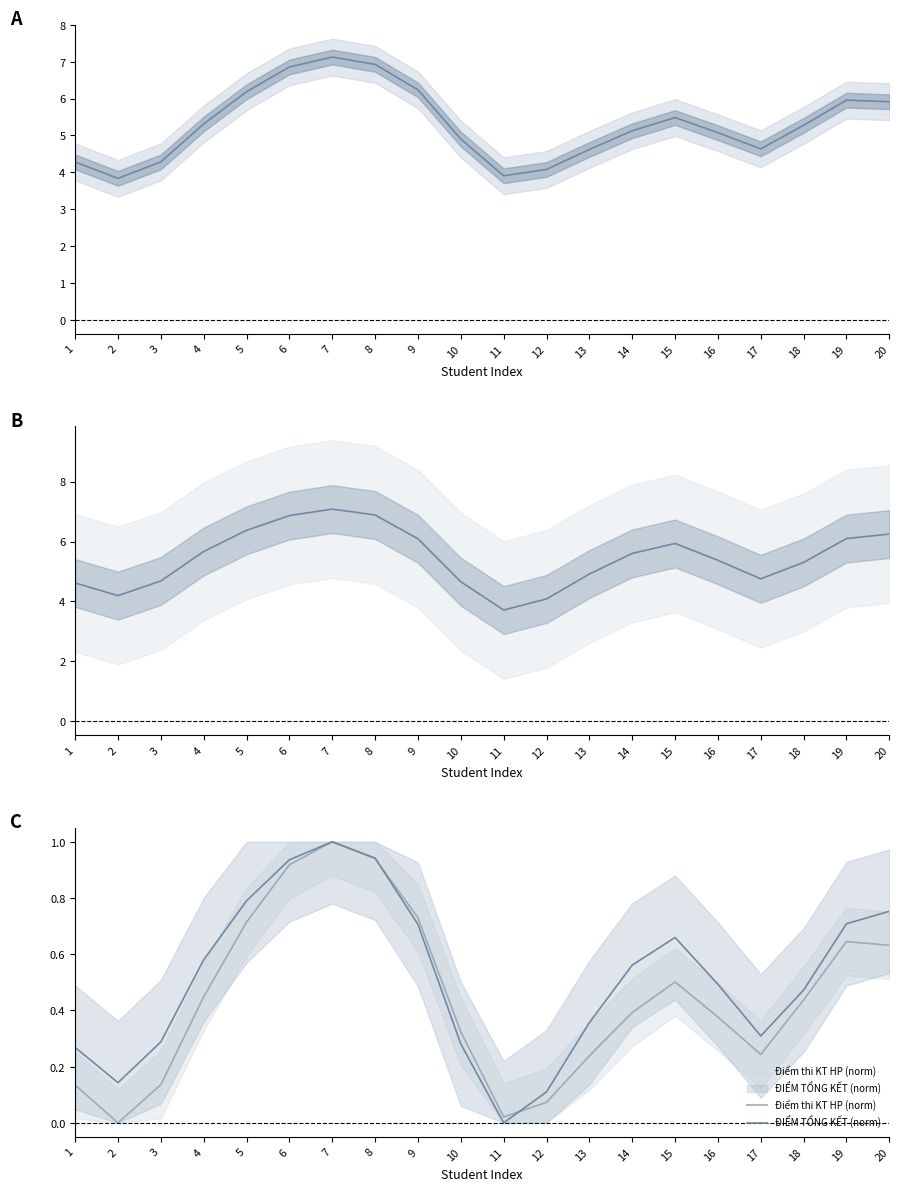

True or false: Điểm thi KT HP and ĐIỂM TỔNG KẾT (norm) intersect in this chart.

False